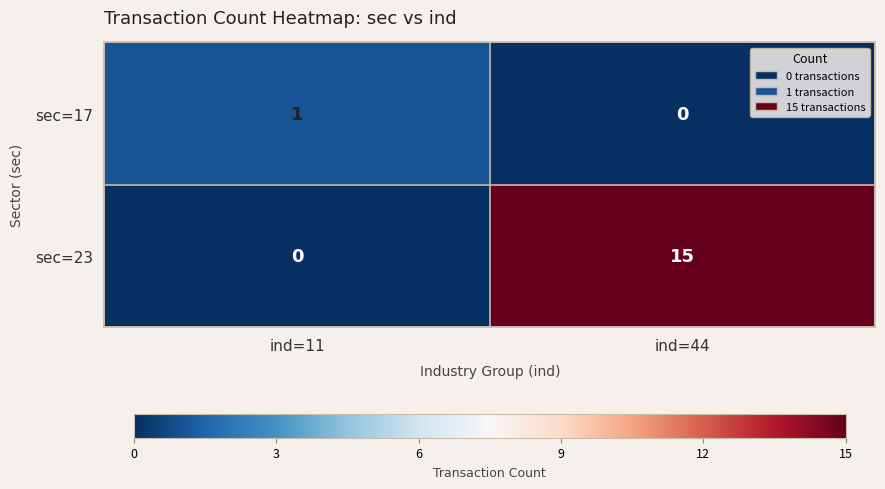

Which series has the largest total across all categories?

sec=23